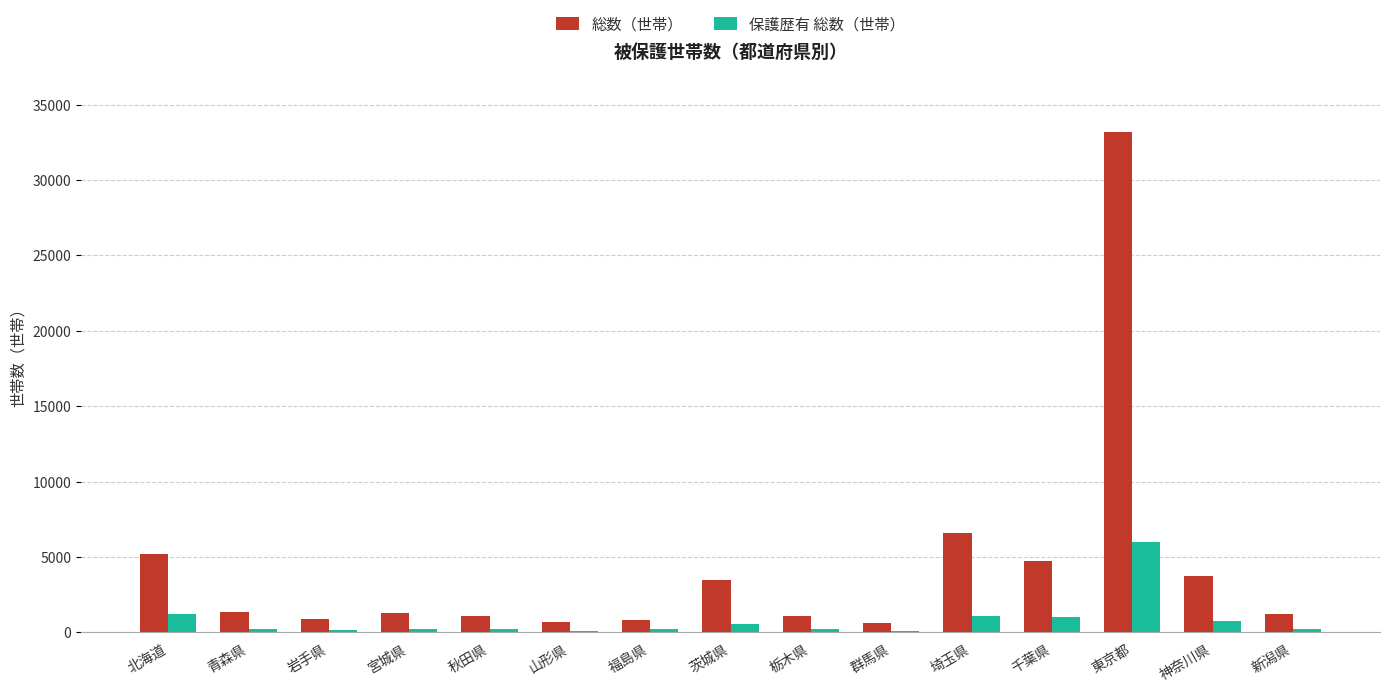

The value of 保護歴有 総数（世帯） at 千葉県 is 1041. True or false?

True